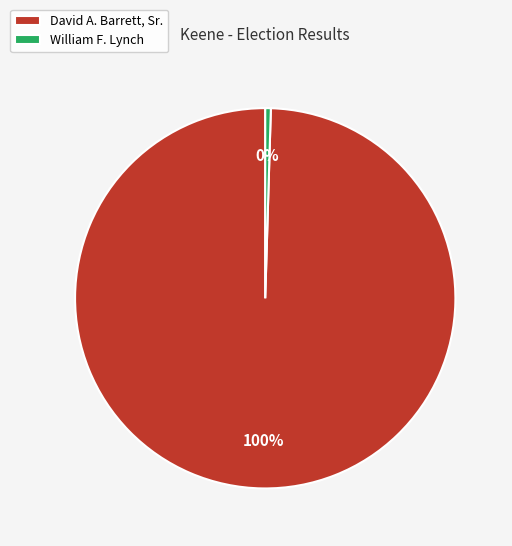

What is the smallest slice in the pie chart?

William F. Lynch